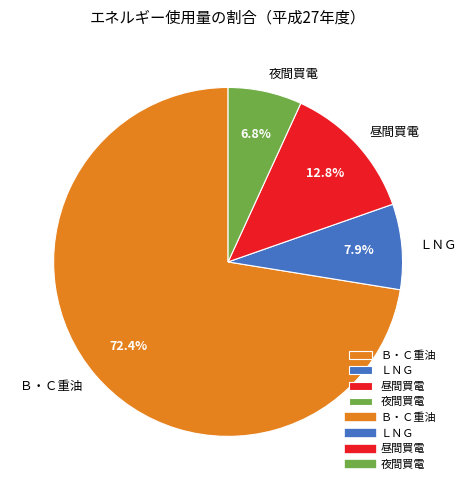

Is it true that 夜間買電 is 7% of the pie?

True